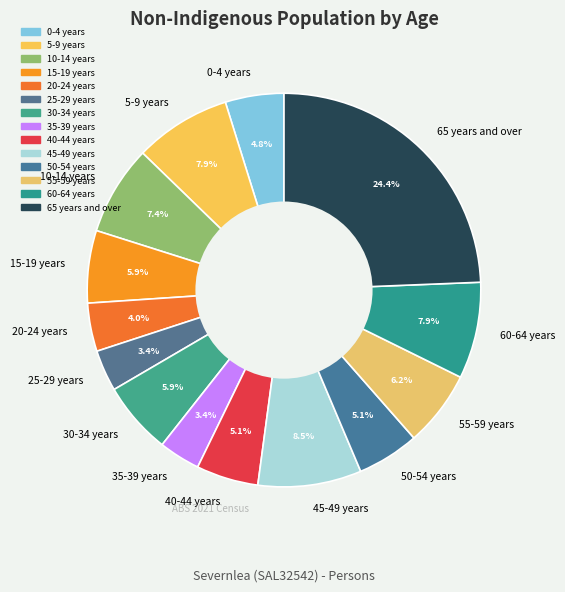

The 20-24 years slice represents 4% of the pie. True or false?

True